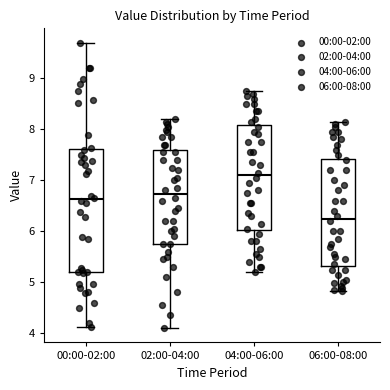

Comparing the boxes themselves (not the whiskers), which one is the tallest?

00:00-02:00